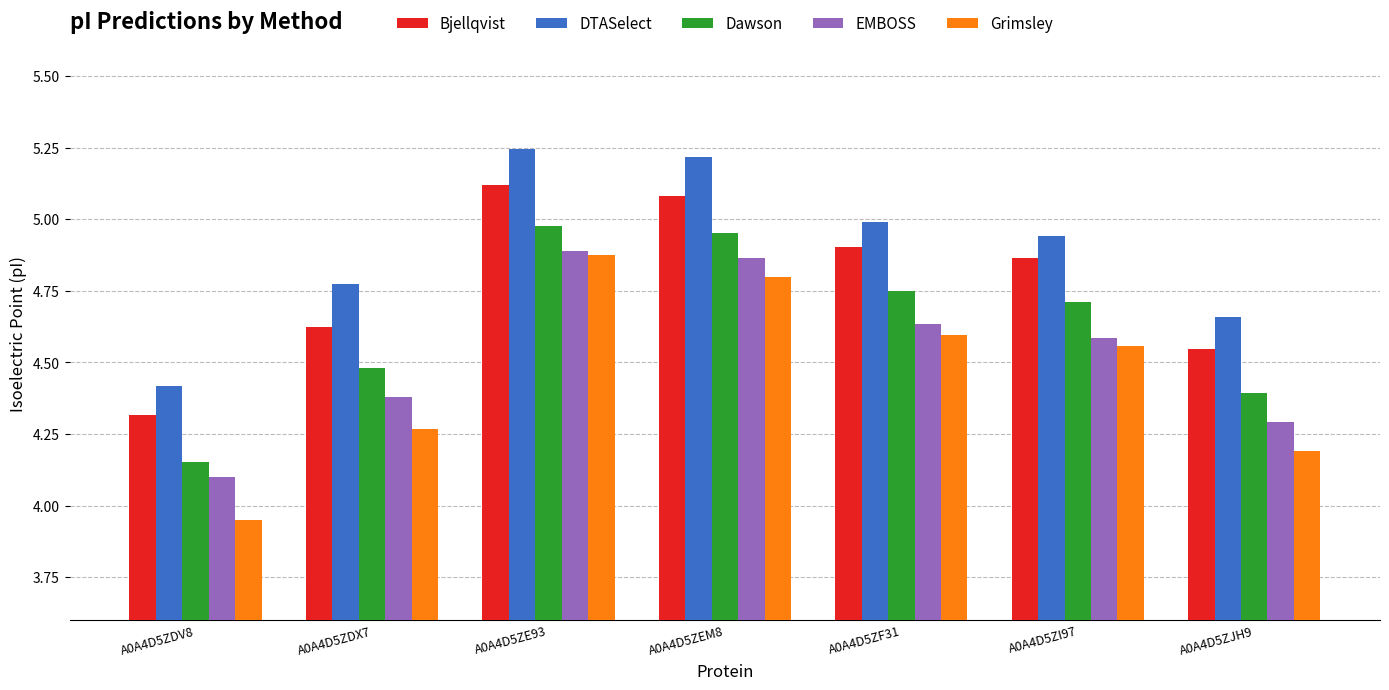

What is the label of the 1st bar from the left?

A0A4D5ZDV8